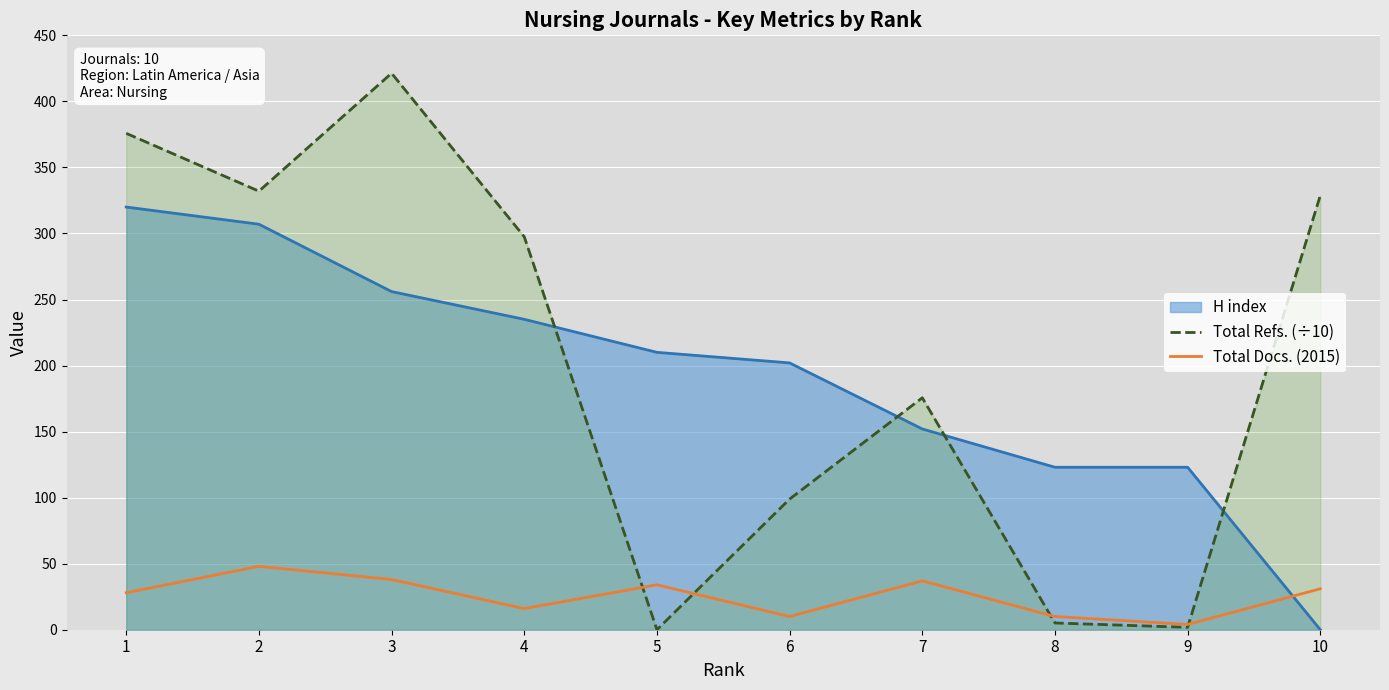

List the labels in order of Total Refs. (÷10) value, smallest first.

5, 9, 8, 6, 7, 4, 10, 2, 1, 3